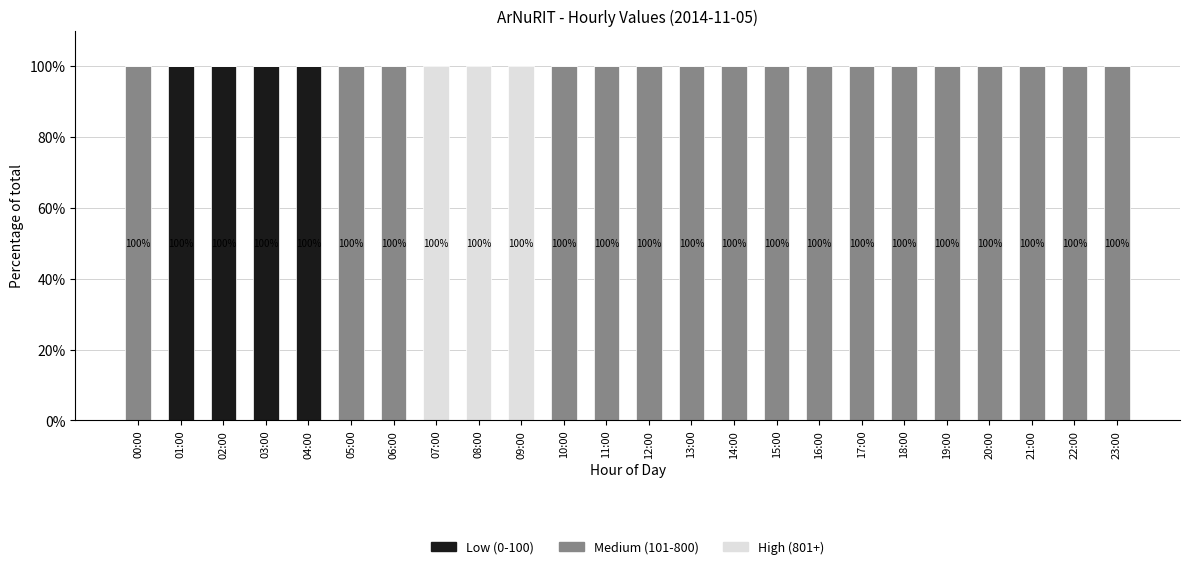

Is it true that Low (0-100) equals 0 at 14:00?

True